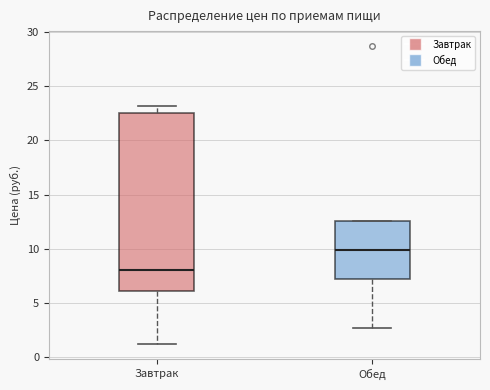

Comparing the boxes themselves (not the whiskers), which one is the tallest?

Завтрак